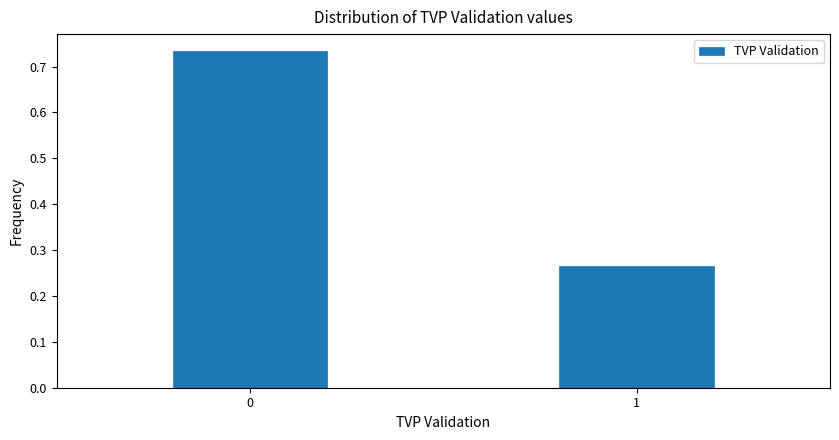

Rank the categories by value from lowest to highest.

1, 0